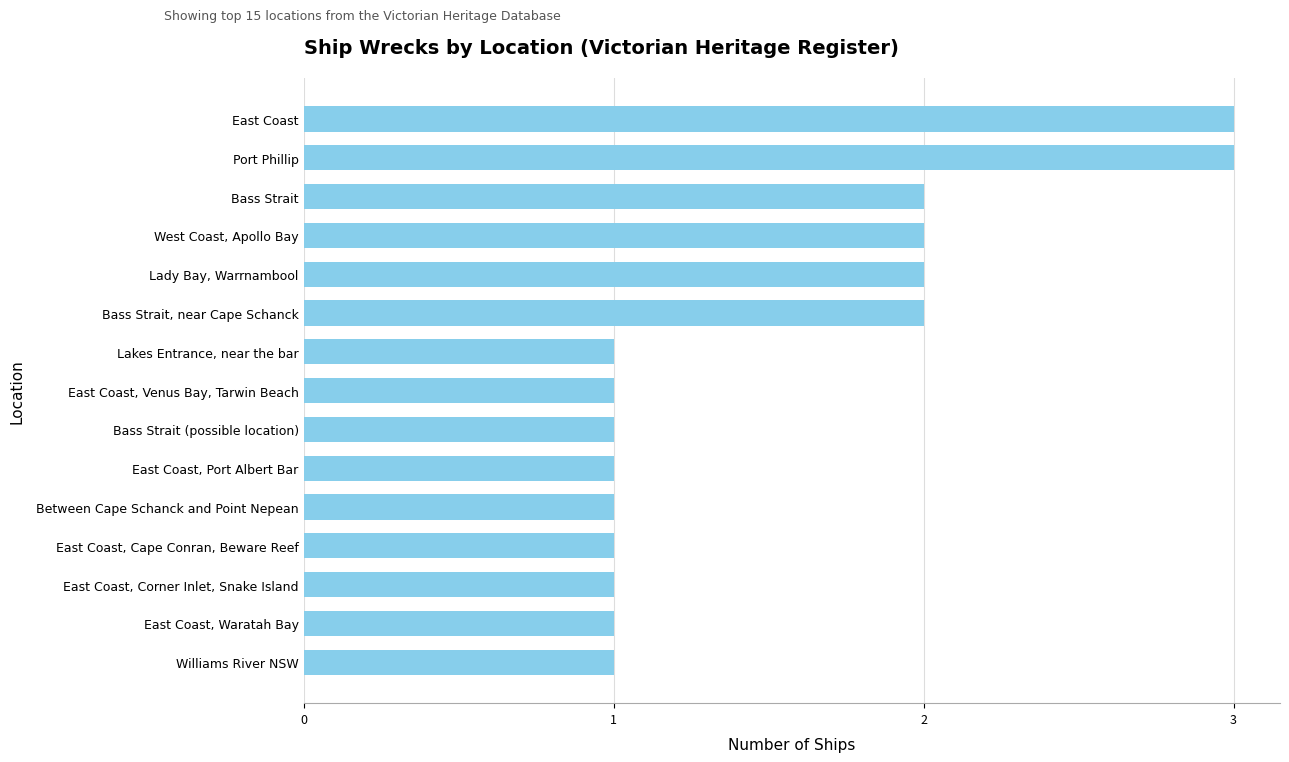

Which has a higher value, East Coast or East Coast, Port Albert Bar?

East Coast